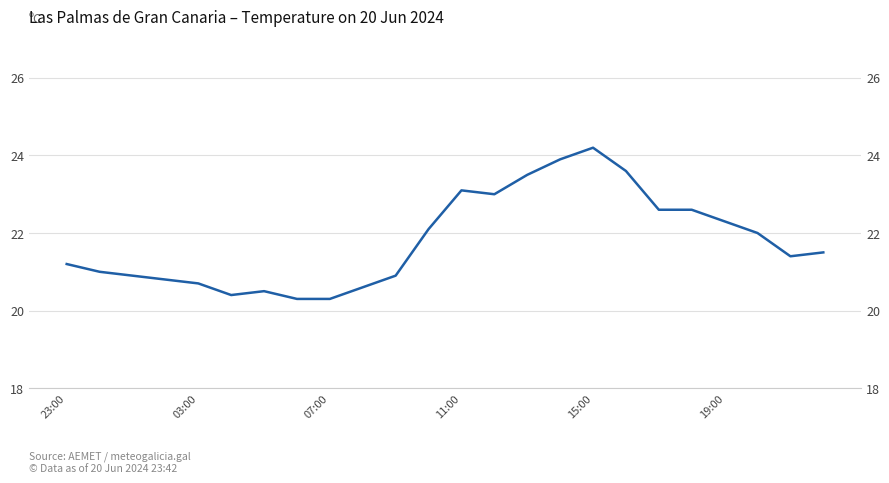

Count the number of data series in this chart.

1